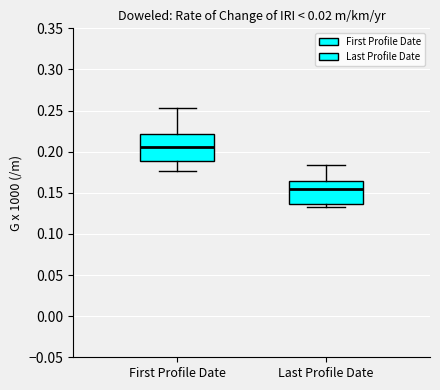

Where is the upper edge of the box for Last Profile Date on the y-axis? The values are not printed on the chart, so give them approximately, as read against the axis.

0.165